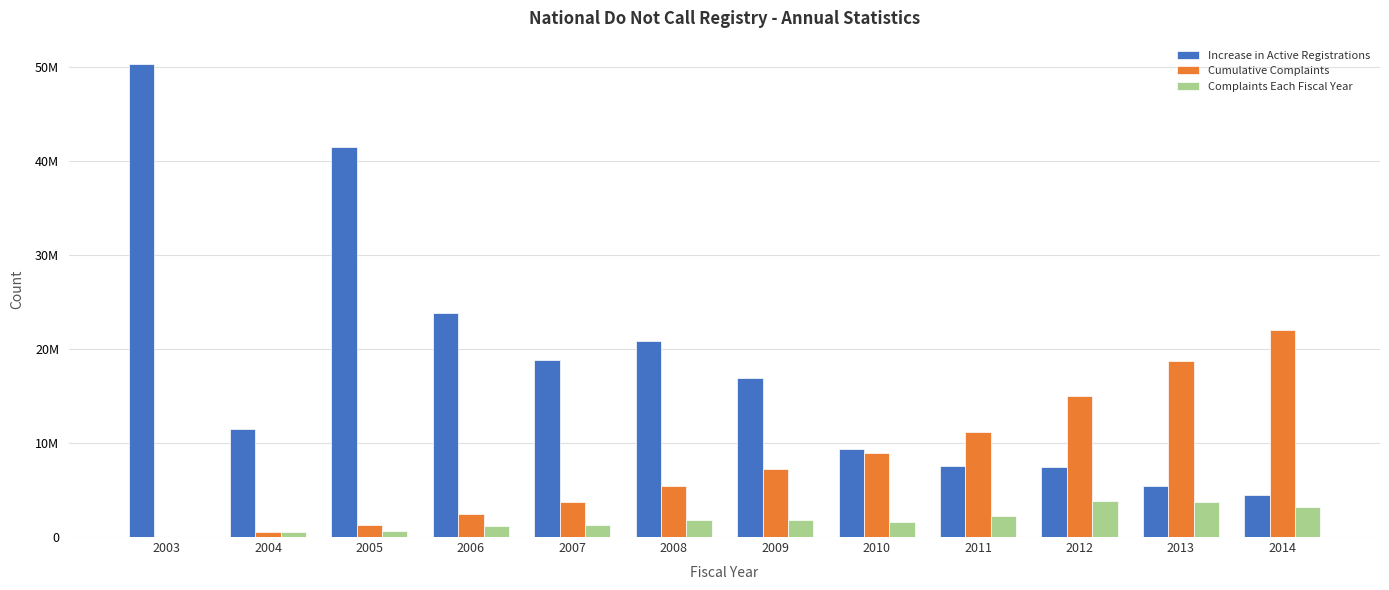

Reading left to right, extract all data points from this chart.

Increase in Active Registrations: 2003=50267097	2004=11474027	2005=41452803	2006=23787917	2007=18774430	2008=20826197	2009=16923327	2010=9411943	2011=7603052	2012=7417926	2013=5461921	2014=4455019
Cumulative Complaints: 2003=0	2004=579838	2005=1249312	2006=2399130	2007=3696995	2008=5464793	2009=7273144	2010=8906957	2011=11180473	2012=15021029	2013=18769675	2014=22010761
Complaints Each Fiscal Year: 2003=0	2004=579838	2005=669474	2006=1149818	2007=1297865	2008=1767798	2009=1808351	2010=1633813	2011=2273516	2012=3840556	2013=3748646	2014=3241086